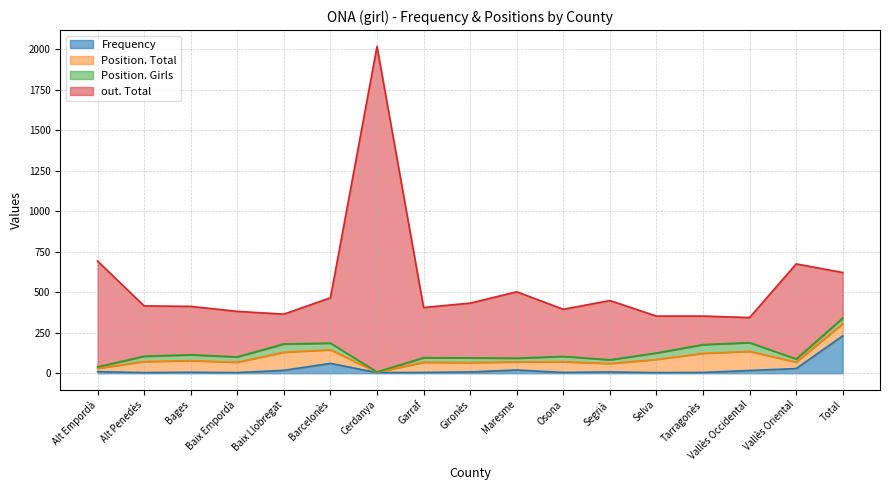

What is the label of the 15th point from the left?

Vallès Occidental